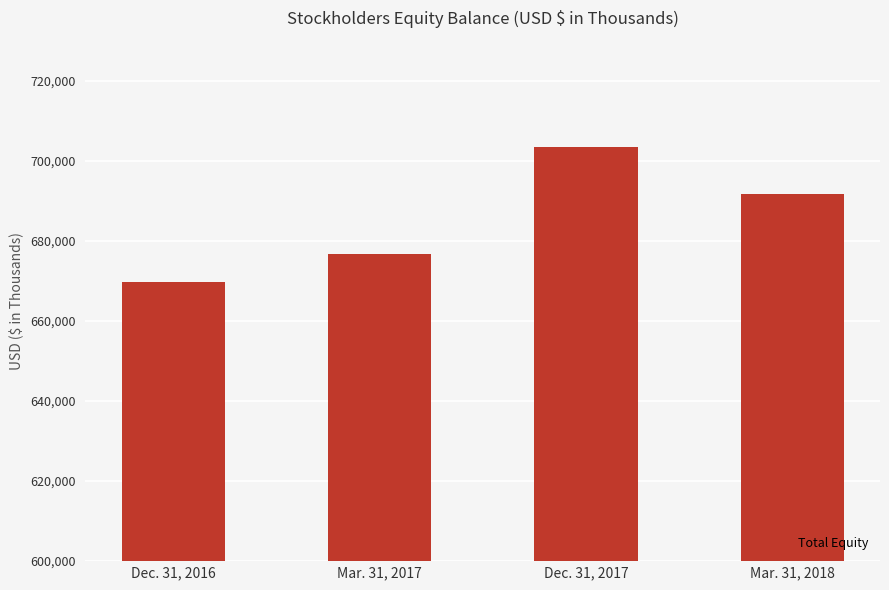

How many values are below 691637?

2